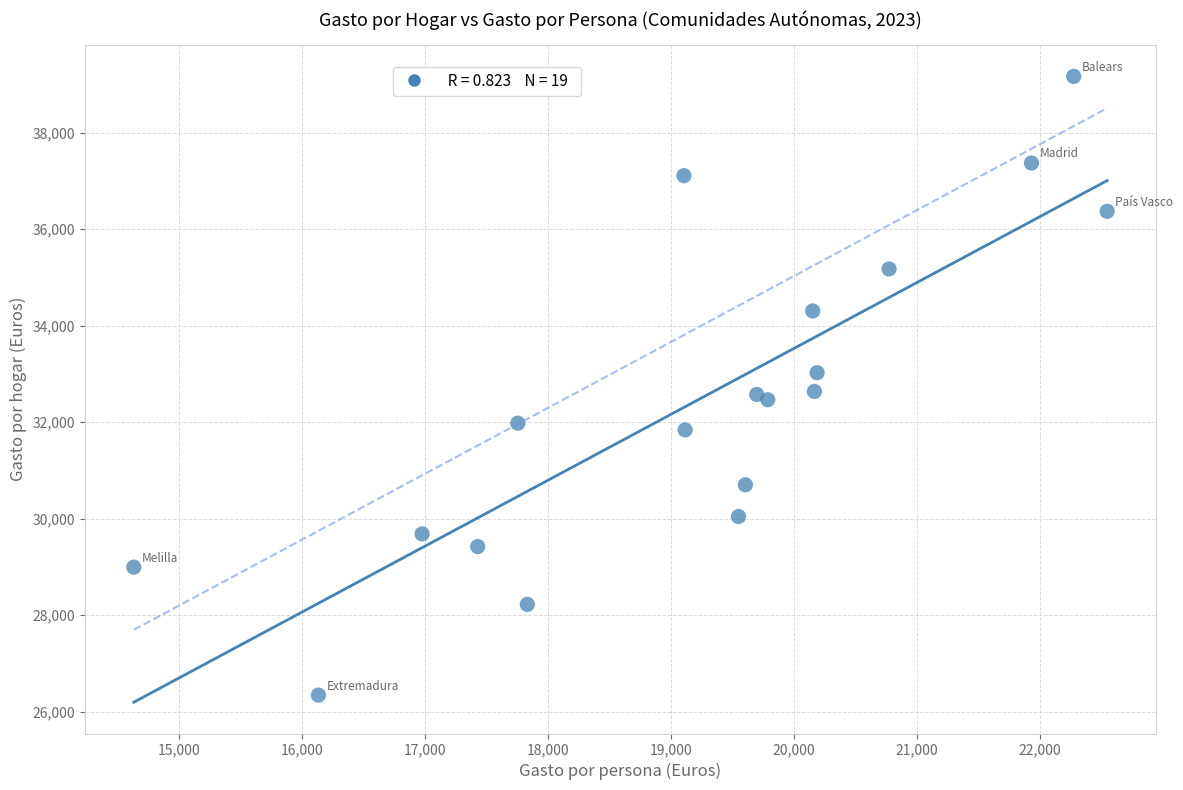

What is the range of X values (max minus min)?

7921.0